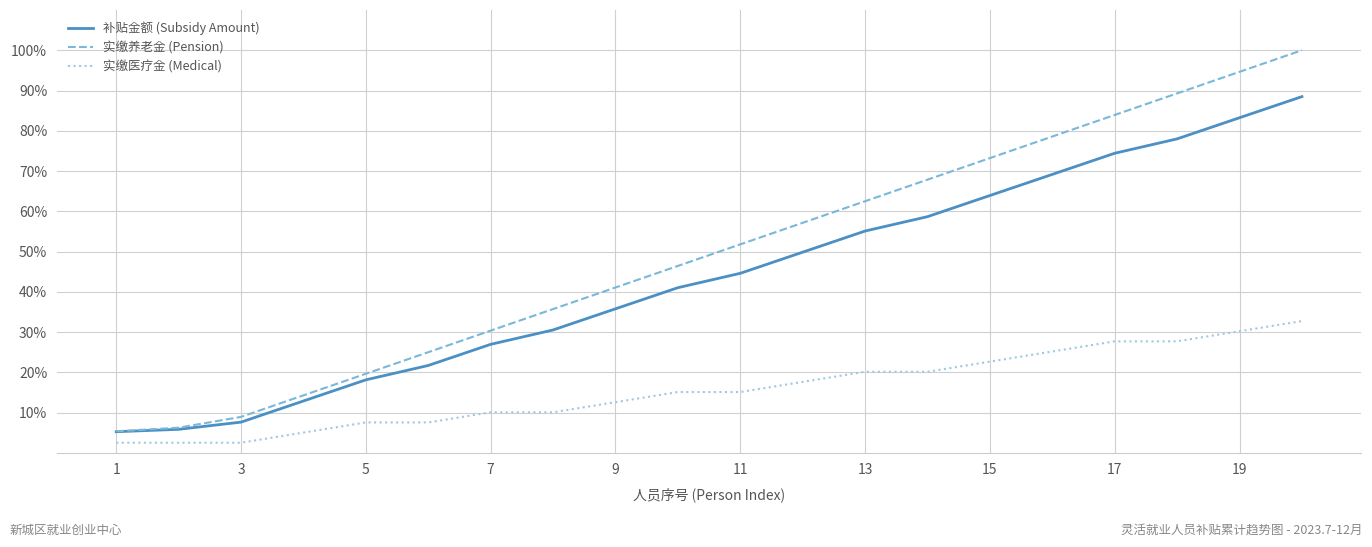

What are all the series names shown in the legend?

补贴金额 (Subsidy Amount), 实缴养老金 (Pension), 实缴医疗金 (Medical)